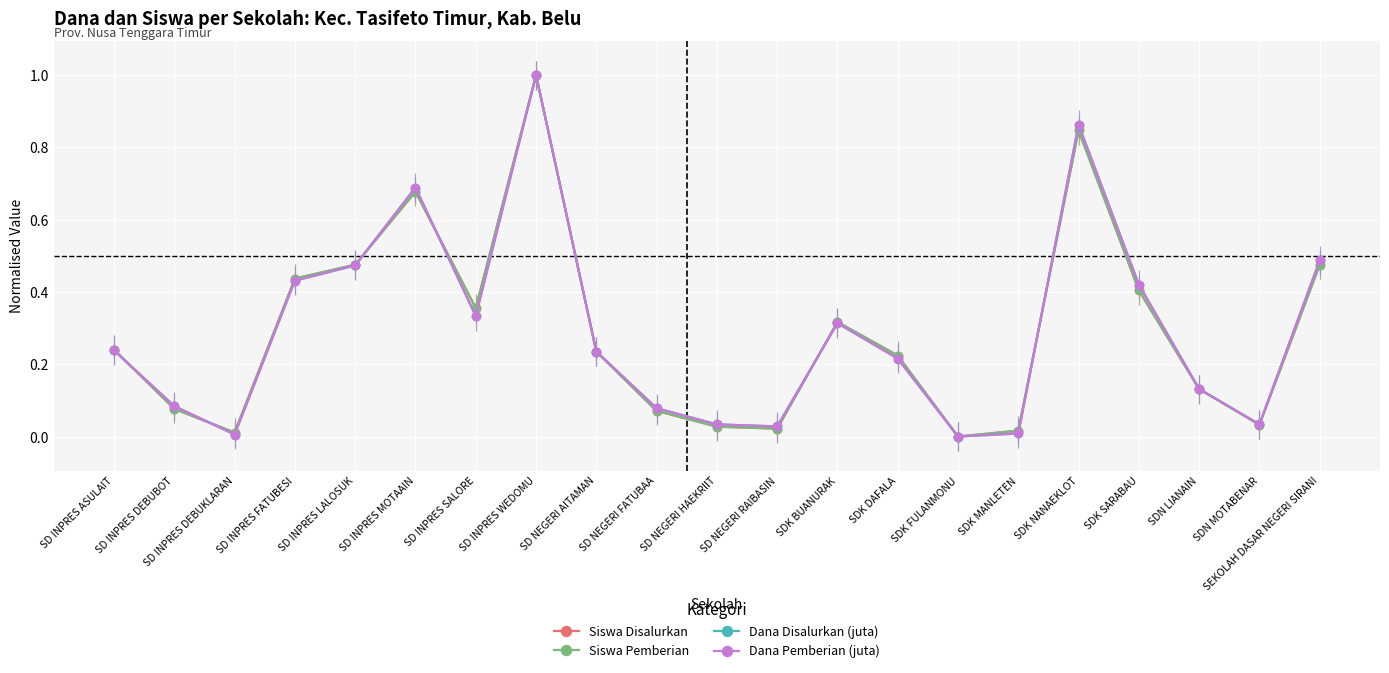

Rank the series at SDK FULANMONU from highest to lowest value.

Siswa Disalurkan, Siswa Pemberian, Dana Disalurkan (juta), Dana Pemberian (juta)